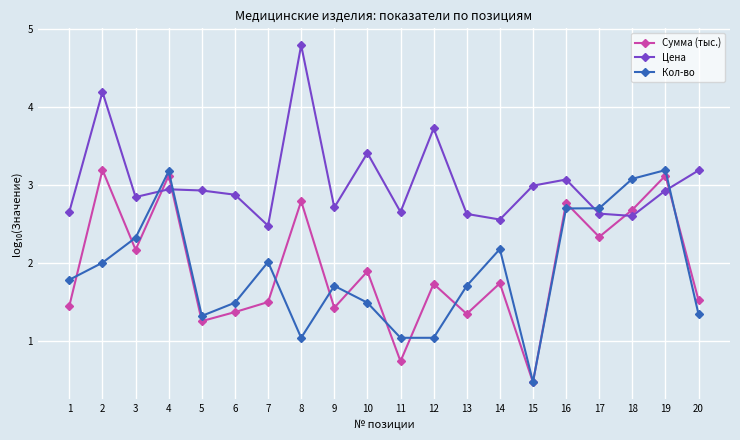

The Кол-во series shows 5.6 at 4. True or false?

False